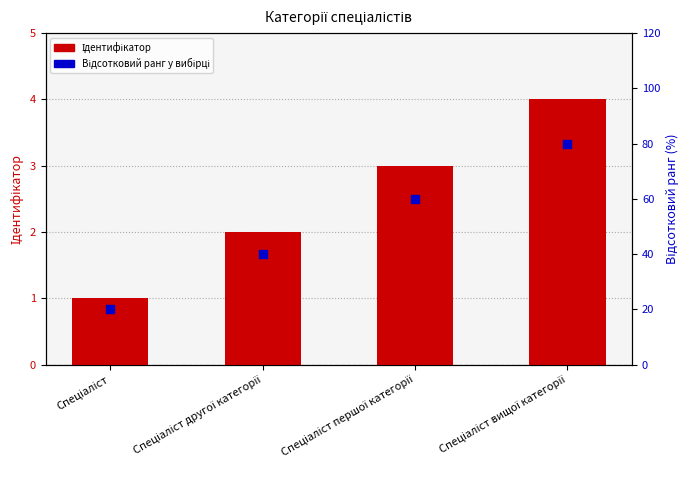

At which category is the sum across all series the highest?

Спеціаліст вищої категорії